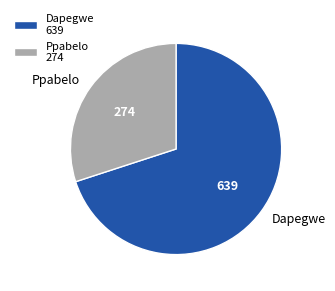

Does Ppabelo 274 account for over 50% of the chart?

No